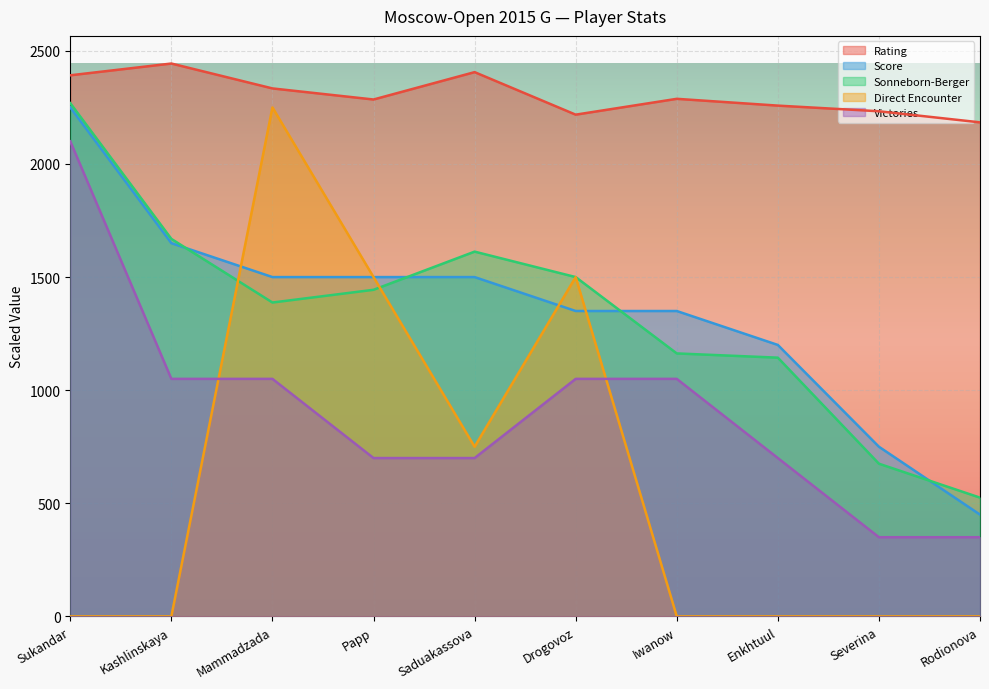

What is the label of the 2nd point from the left?

Kashlinskaya